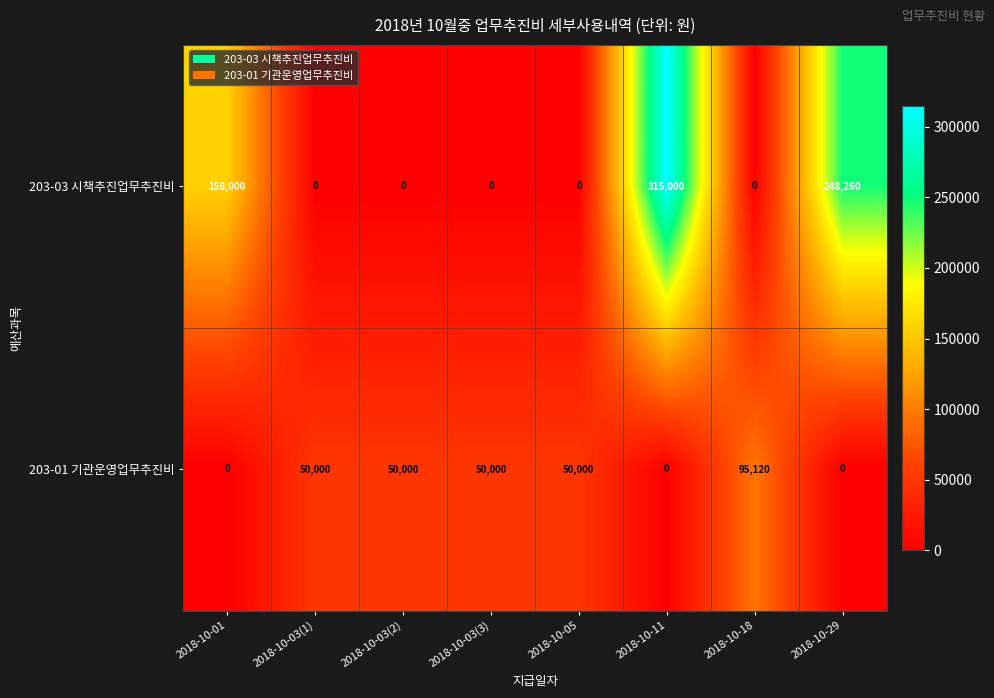

What is the average value of the 203-03 시책추진업무추진비 series?

90158